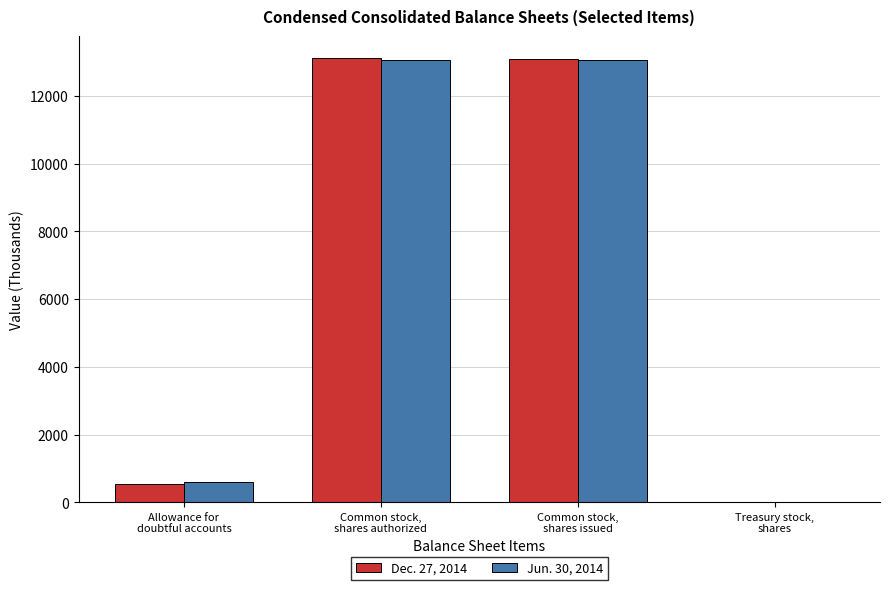

The Jun. 30, 2014 series shows 22295 at Common stock,
shares issued. True or false?

False